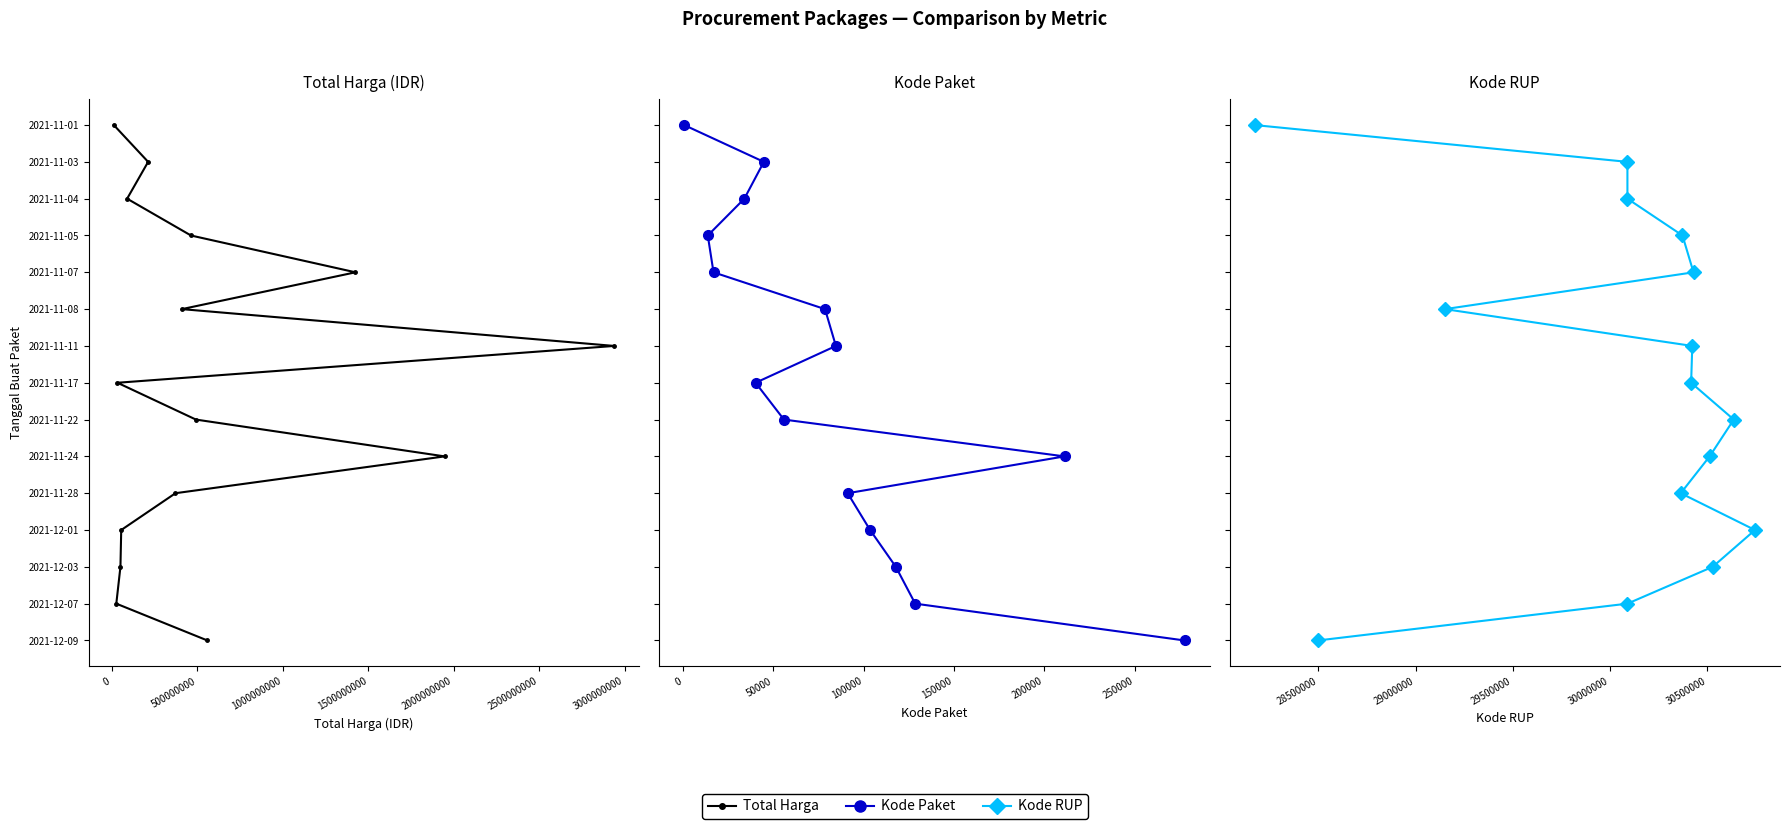

At how many categories does at least one series exceed 3?

11